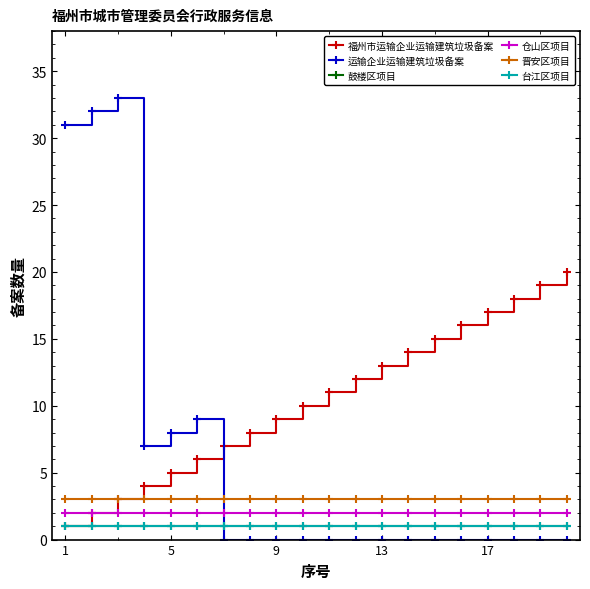

Does the chart have visible grid lines?

No